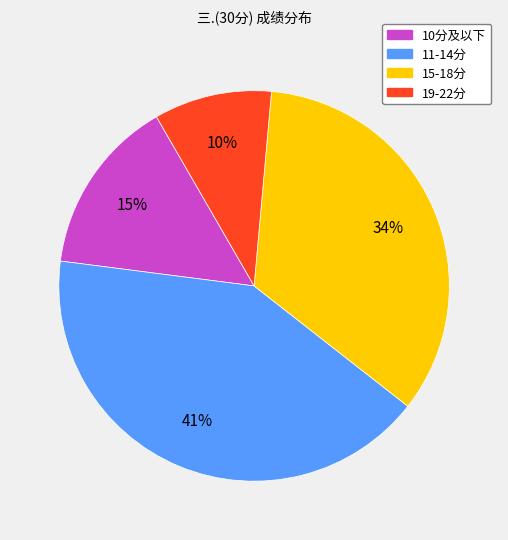

Which has a higher value, 10分及以下 or 15-18分?

15-18分